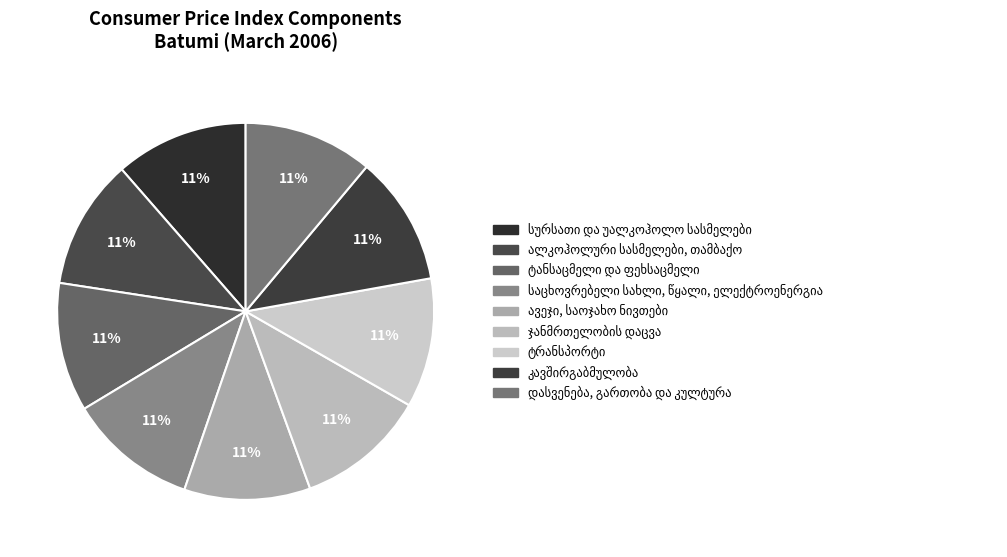

To the nearest percent, what portion does ტრანსპორტი represent?

11%